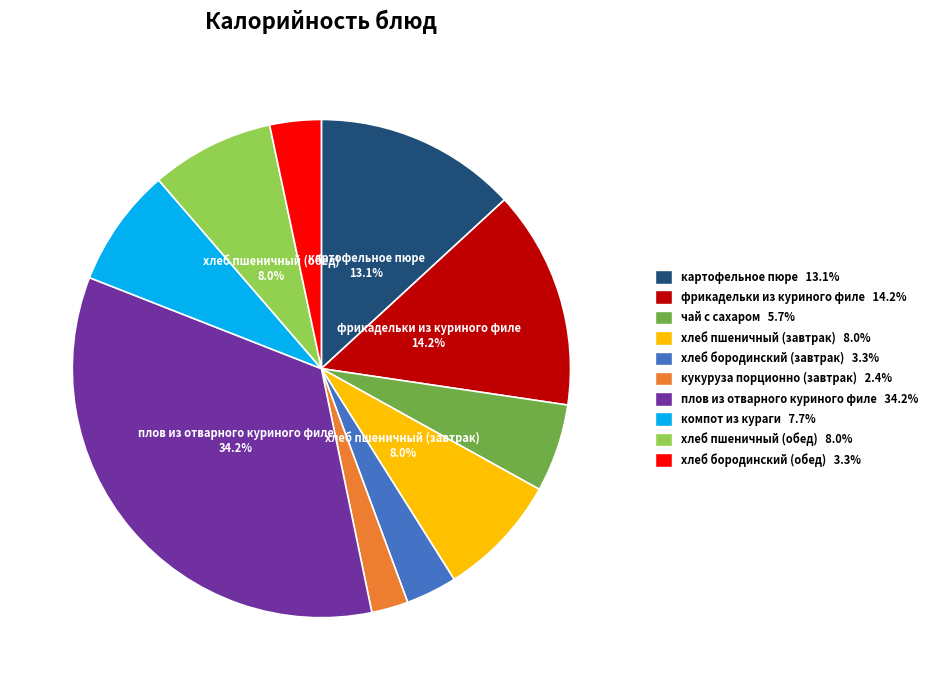

Does any single category account for the majority?

No